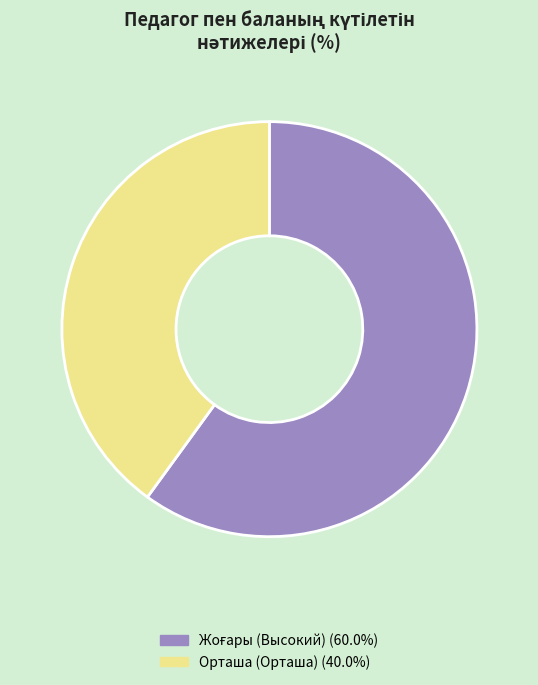

Is there any slice that represents more than half of the pie?

Yes